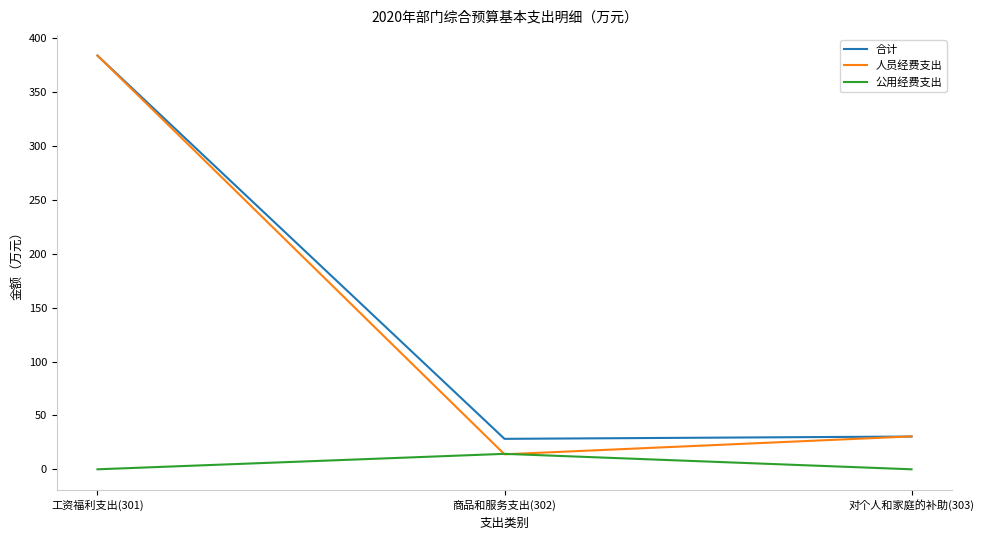

Is the value of 合计 at 对个人和家庭的补助(303) greater than the value of 公用经费支出 at 商品和服务支出(302)?

Yes